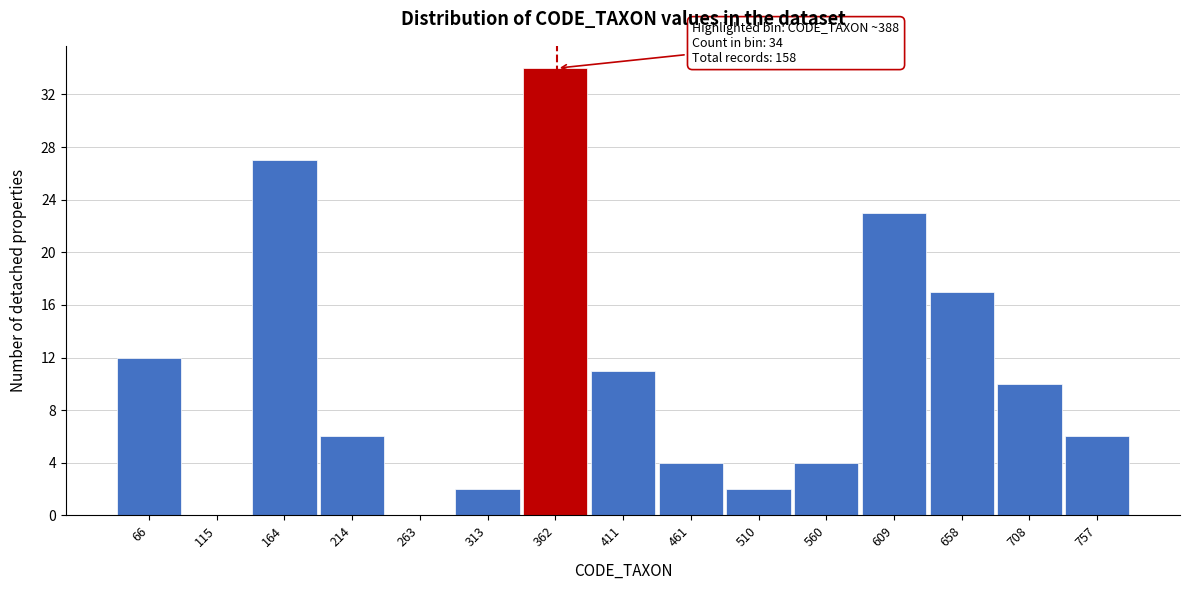

Reading left to right, transcribe all the data shown in this chart.

66=12	115=0	164=27	214=6	263=0	313=2	362=34	411=11	461=4	510=2	560=4	609=23	658=17	708=10	757=6